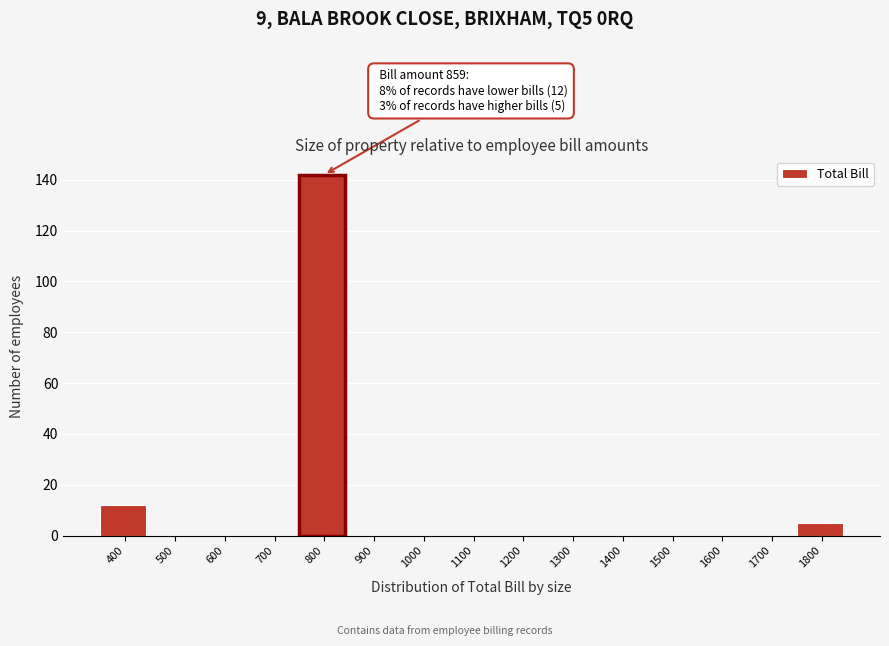

Reading right to left, extract all data points from this chart.

1800=5	1700=0	1600=0	1500=0	1400=0	1300=0	1200=0	1100=0	1000=0	900=0	800=142	700=0	600=0	500=0	400=12